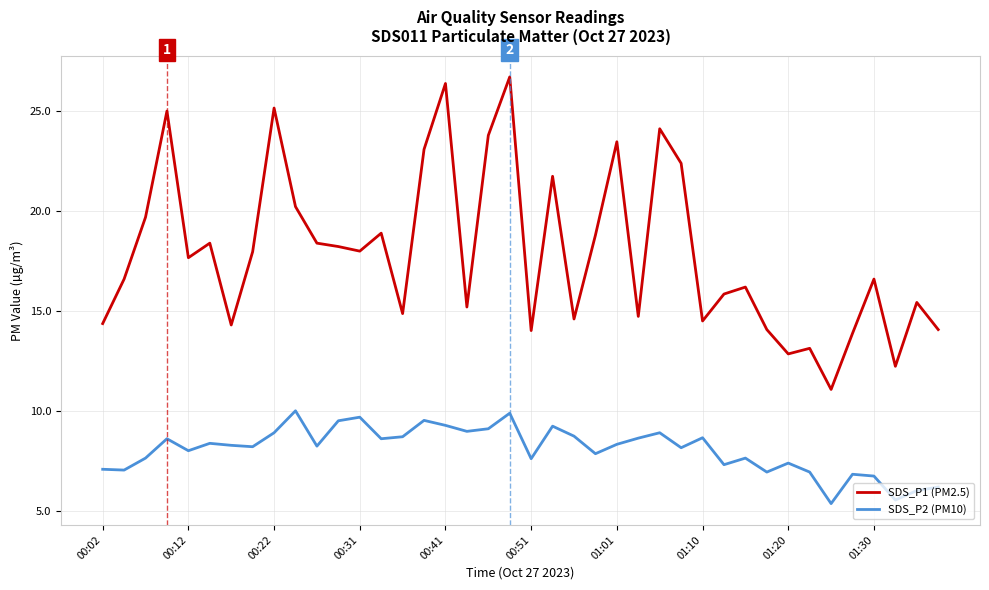

What is the greatest value displayed?

26.7